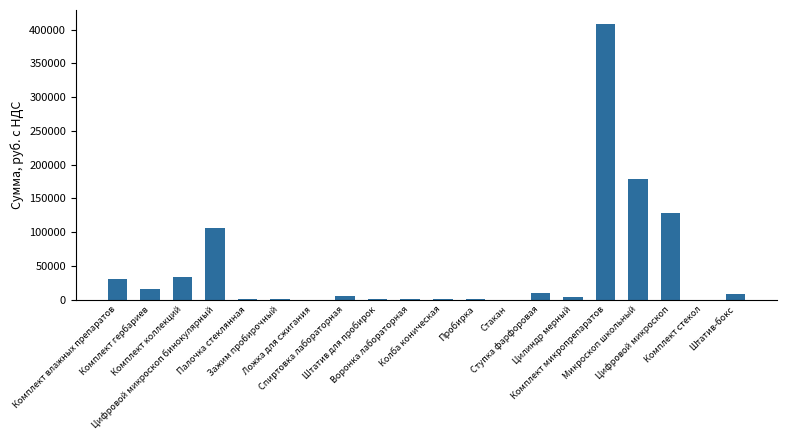

What is the sum of all values?

942880